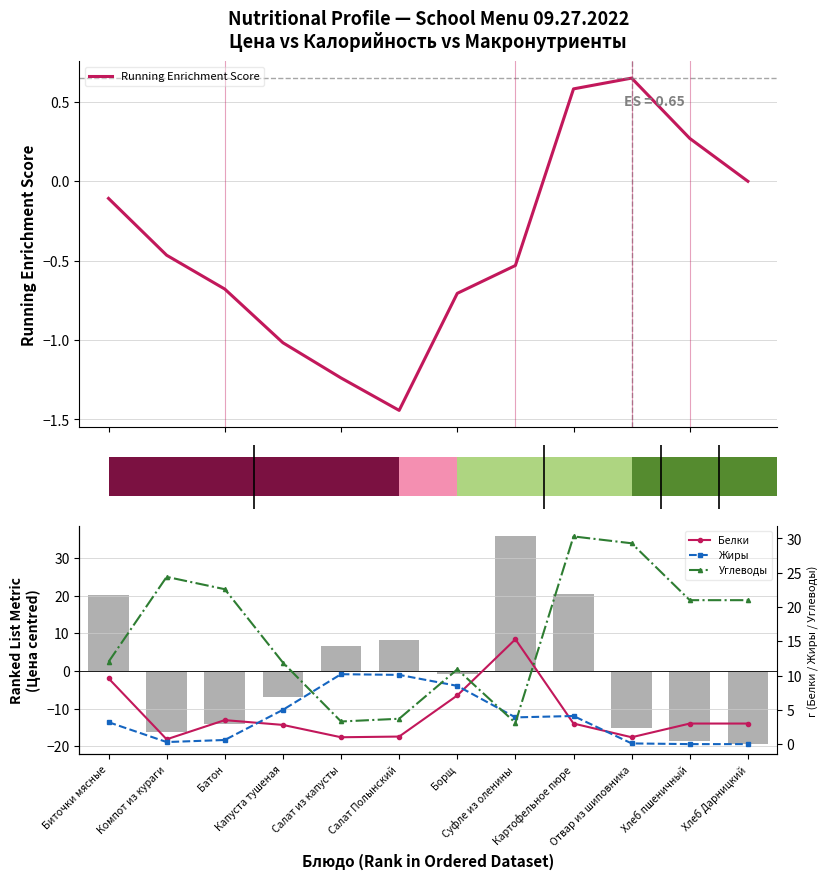

What is the maximum value for Running Enrichment Score?

0.7